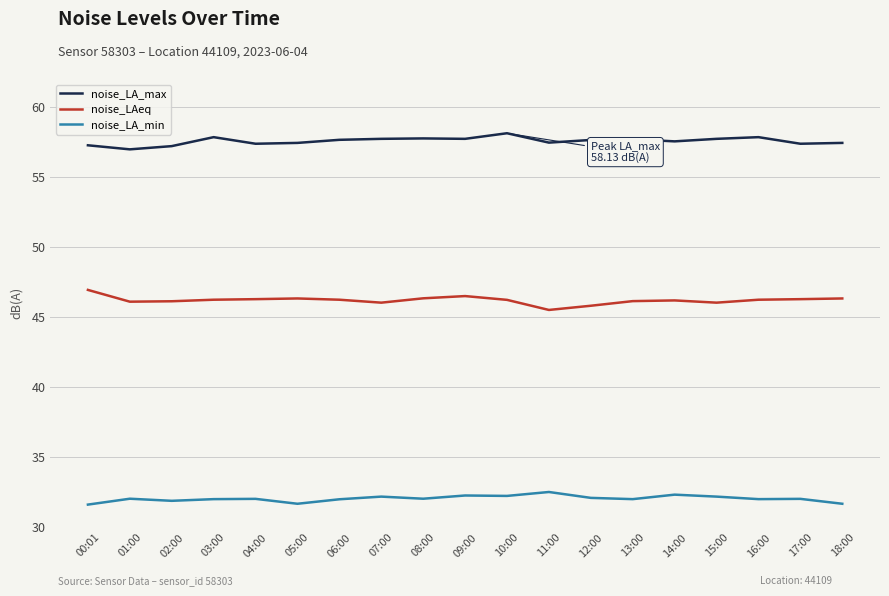

True or false: noise_LAeq and noise_LA_max cross at least once.

False